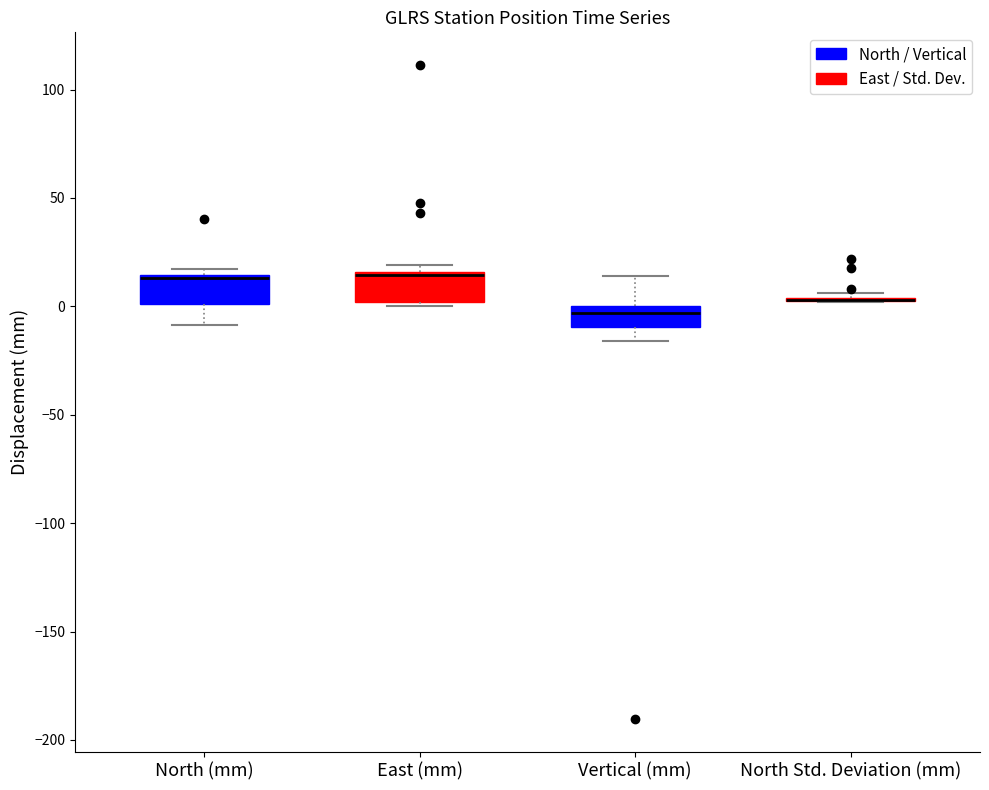

Reading left to right, read every box against the y-axis: the position of its median line, the range the box covers, and the ends of its whiskers. The values are not printed on the chart, so give them approximately, as read against the axis.

North (mm): median 15, box 0 to 15, whiskers -10 to 15 (just above the box's upper edge)
East (mm): median 15 (just below the box's upper edge), box 0 to 15, whiskers 0 (just below the box's lower edge) to 20
Vertical (mm): median -5, box -10 to 0, whiskers -15 to 15
North Std. Deviation (mm): box collapsed to a line at 5, whiskers 0 to 5